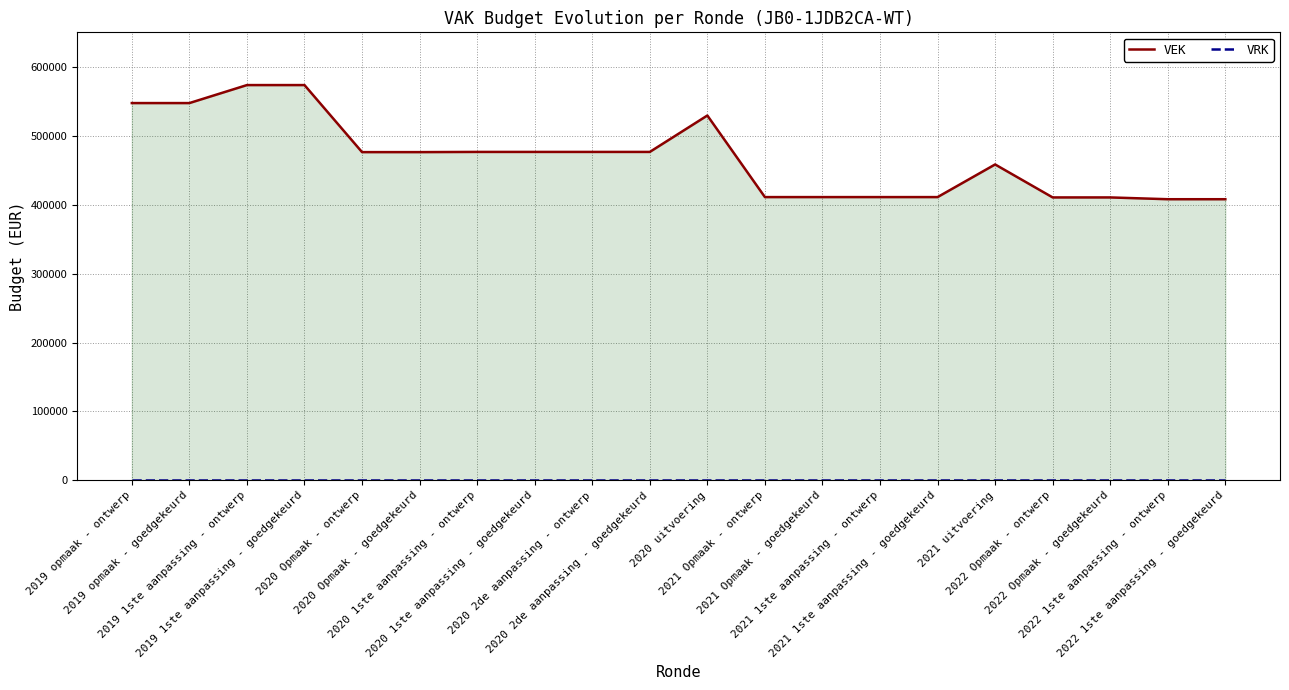

Which series has the largest total across all categories?

VEK